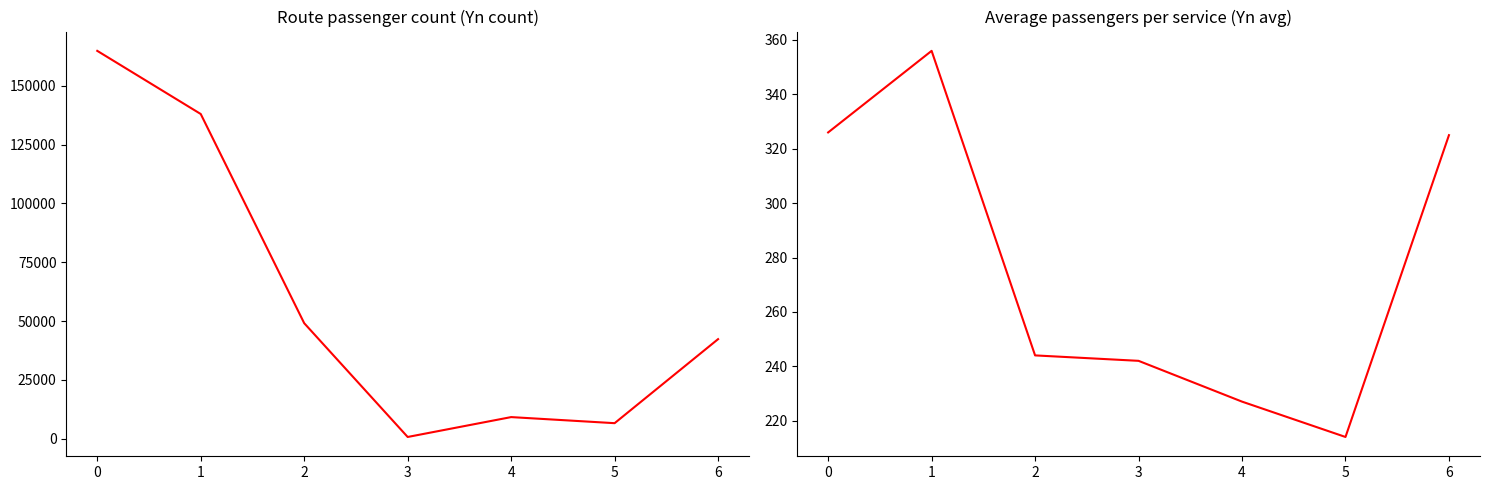

How many data points in Yn_avg are above 244?

3